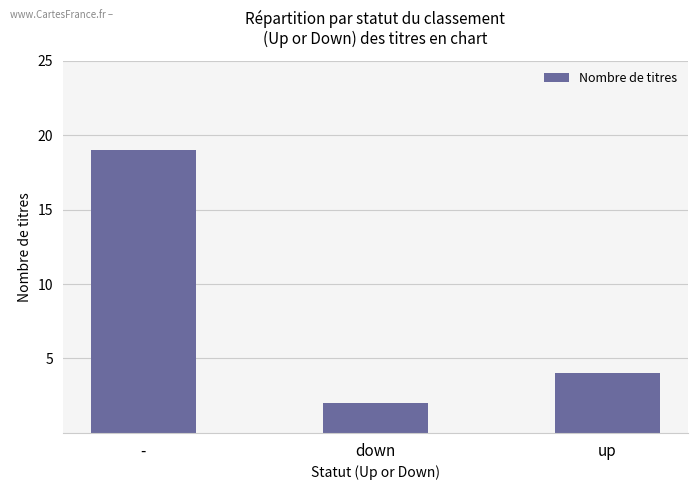

What is the change in value from - to down?

-17